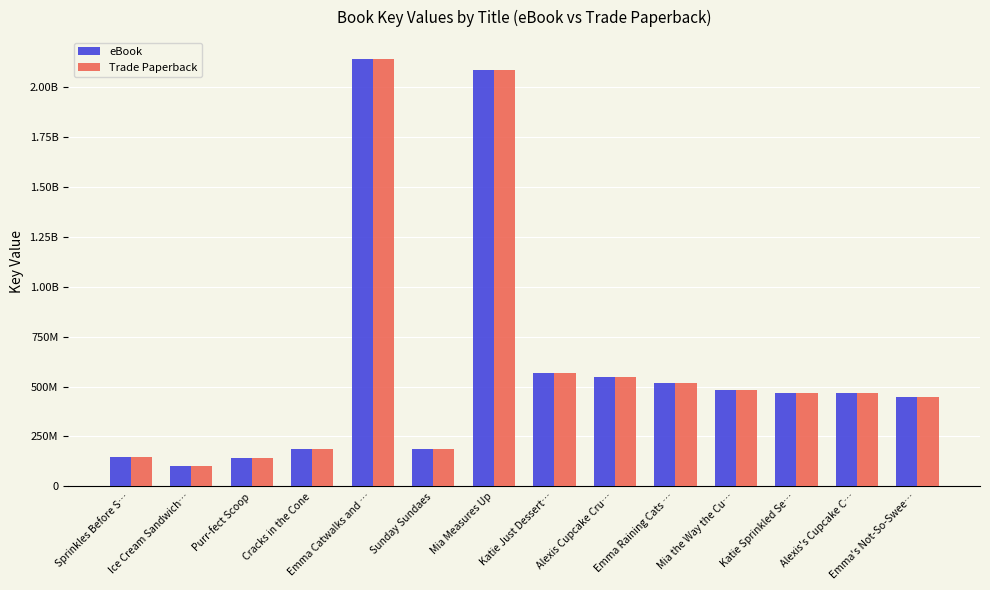

What is the difference between the maximum and minimum values in the Trade Paperback series?

2041603963